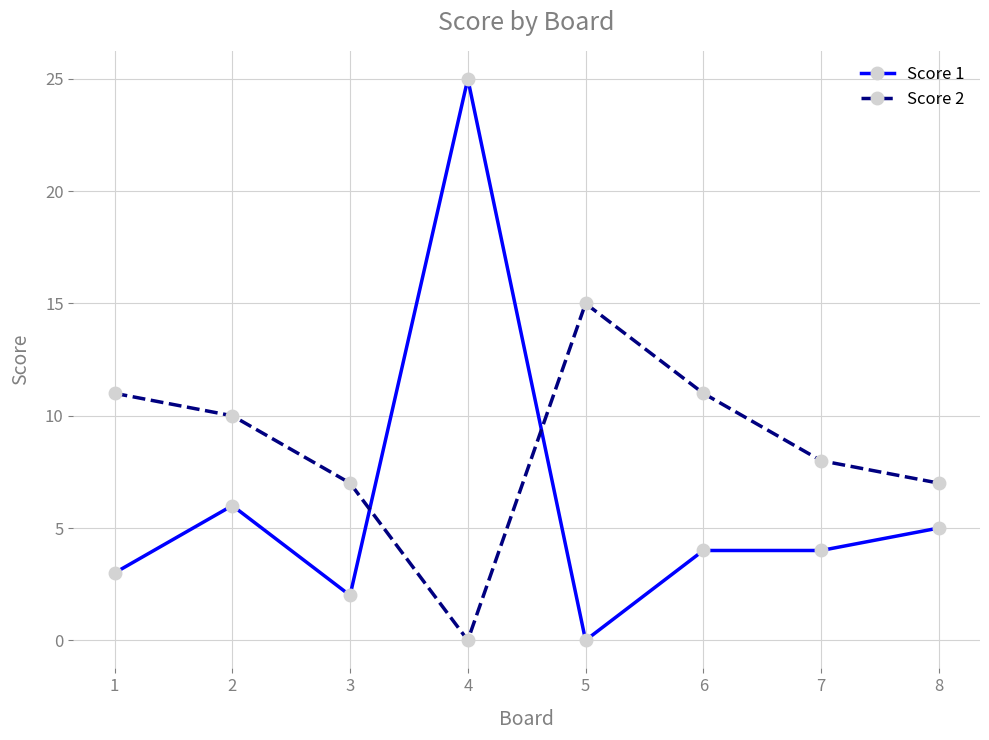

Rank the series by their maximum value, from lowest to highest.

Score 2, Score 1